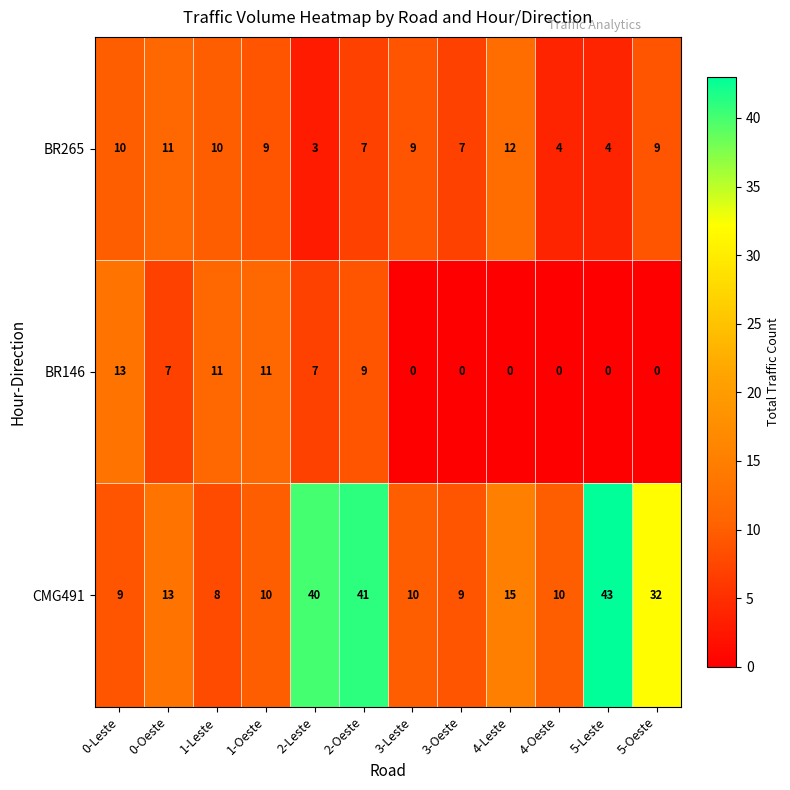

What is the difference between the highest and lowest values at 5-Leste?

43